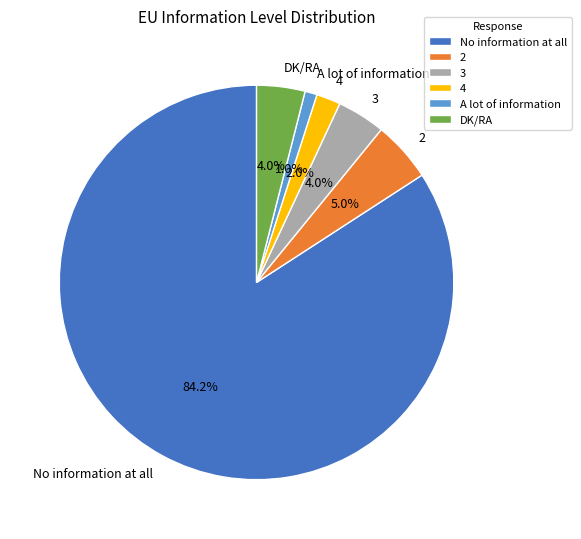

Is the sum of DK/RA and 2 greater than half?

No